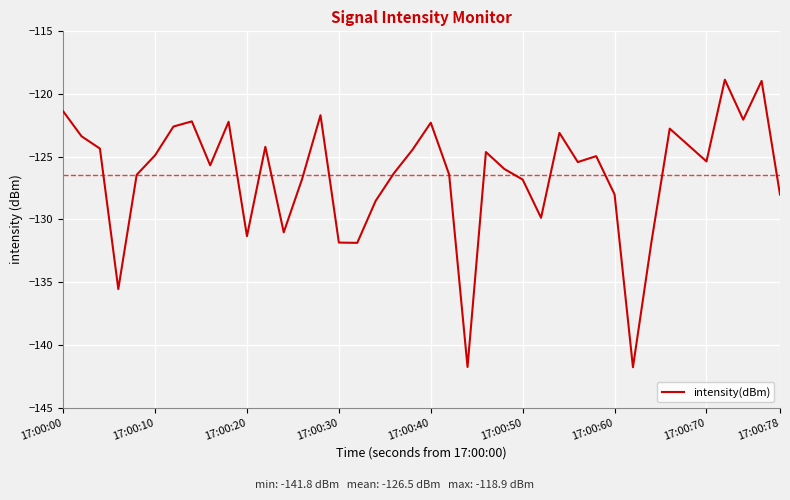

How many lines are shown in the chart?

1